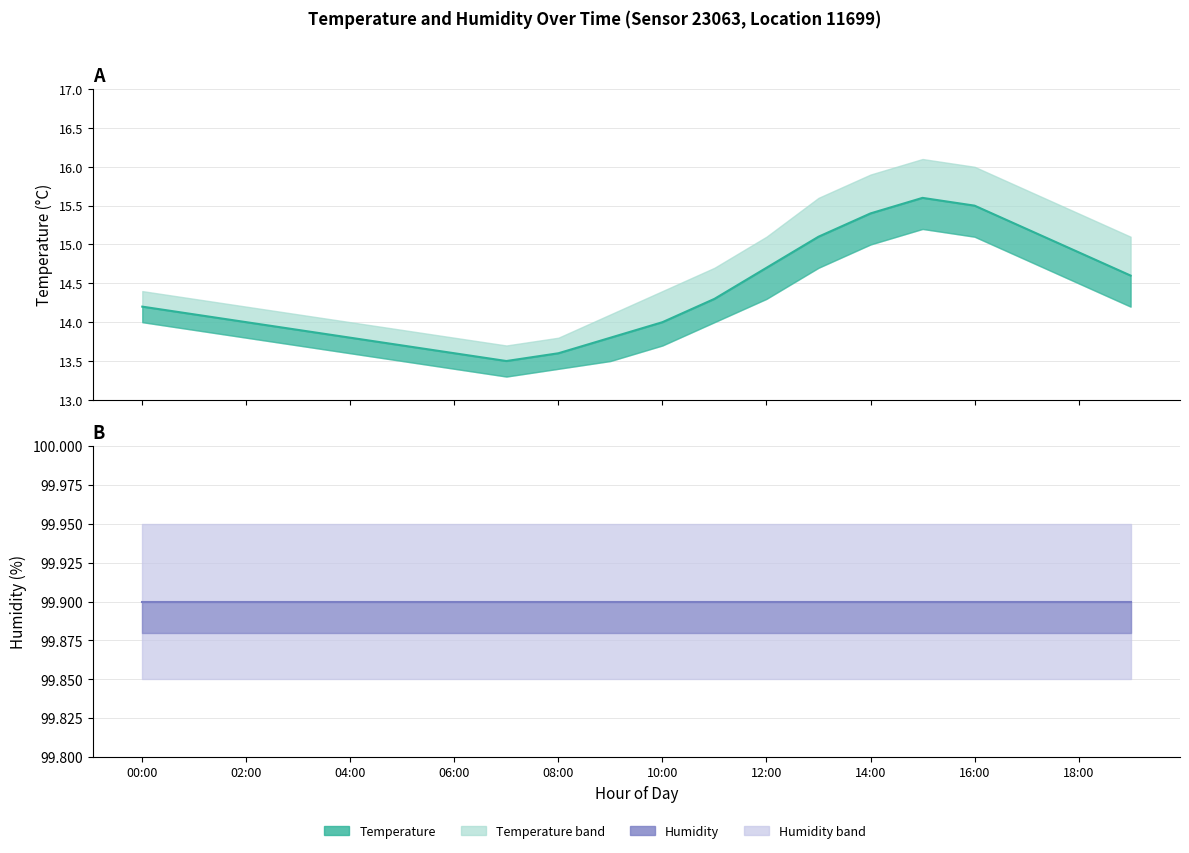

How many lines are shown in the chart?

2